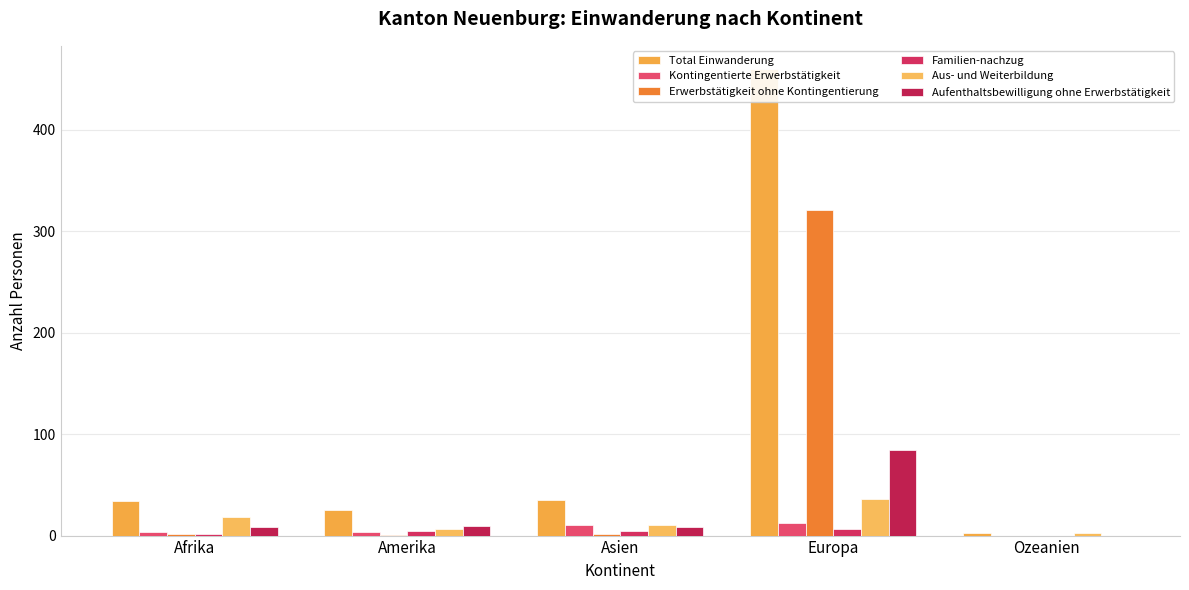

What position from the right is Amerika?

4